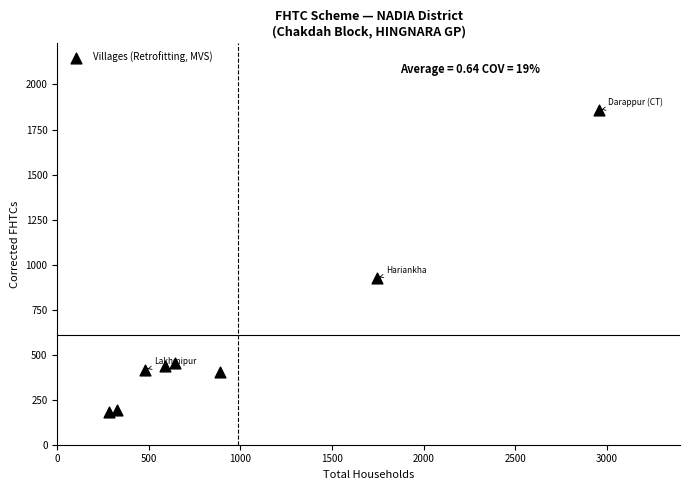

What is the average Y value?

608